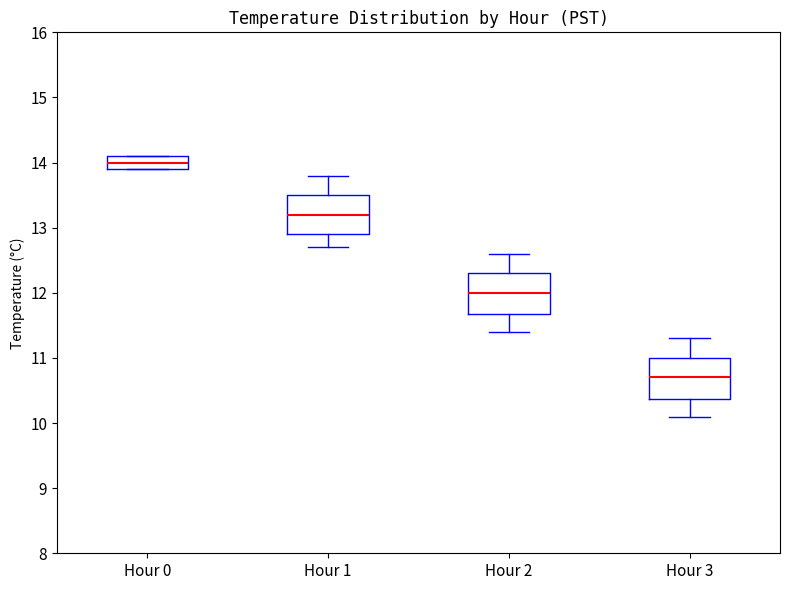

Reading left to right, read every box against the y-axis: the position of its median line, the range the box covers, and the ends of its whiskers. The values are not printed on the chart, so give them approximately, as read against the axis.

Hour 0: median 14.0, box 13.9 to 14.1, whiskers 13.9 to 14.1
Hour 1: median 13.2, box 12.9 to 13.5, whiskers 12.7 to 13.8
Hour 2: median 12.0, box 11.7 to 12.3, whiskers 11.4 to 12.6
Hour 3: median 10.7, box 10.4 to 11.0, whiskers 10.1 to 11.3